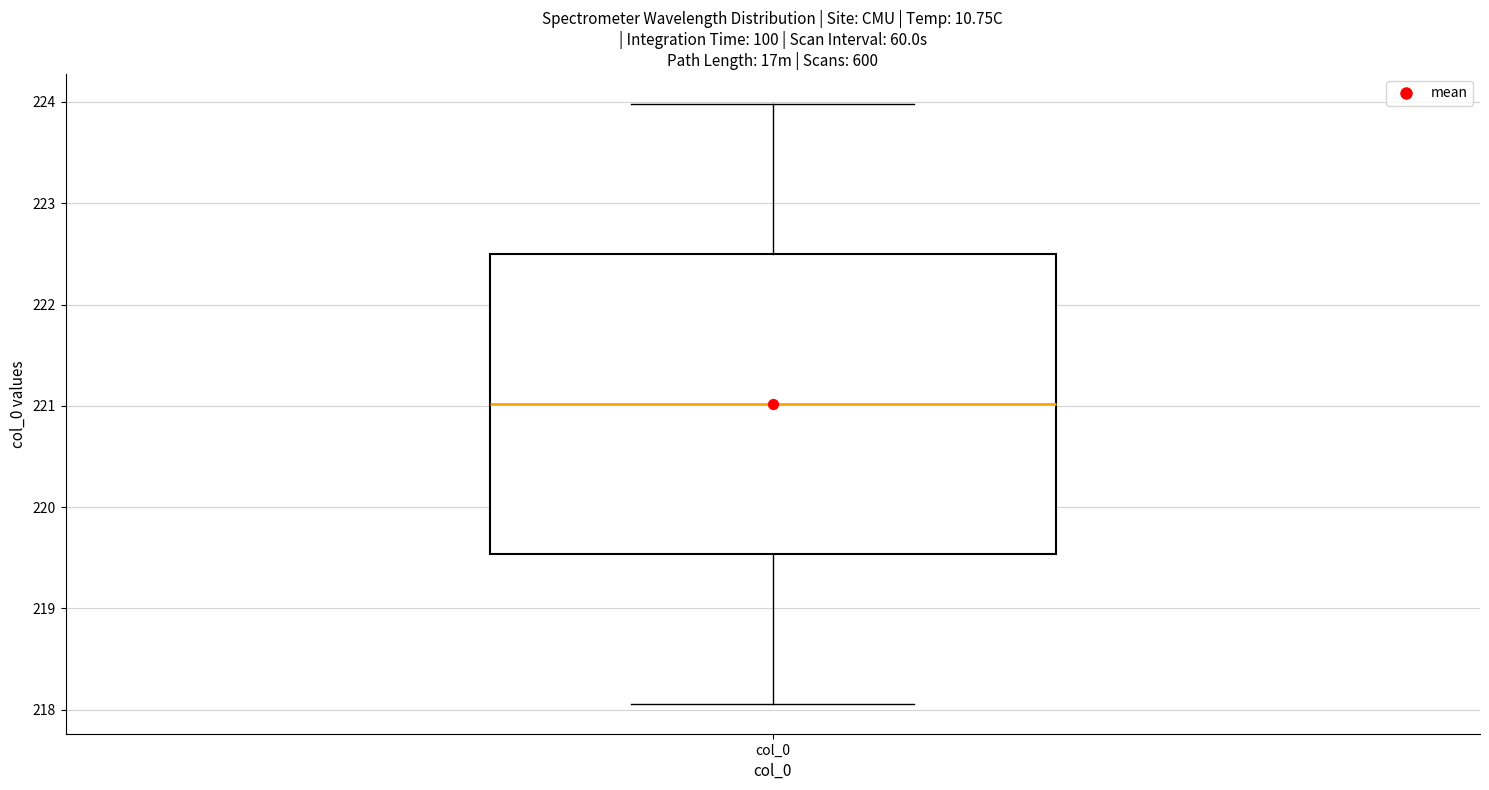

Read this box plot against the y-axis: the position of the median line, the range covered by the box, and the ends of both whiskers. The values are not printed on the chart, so give them approximately, as read against the axis.

median 221.0, box 219.5 to 222.5, whiskers 218.1 to 224.0